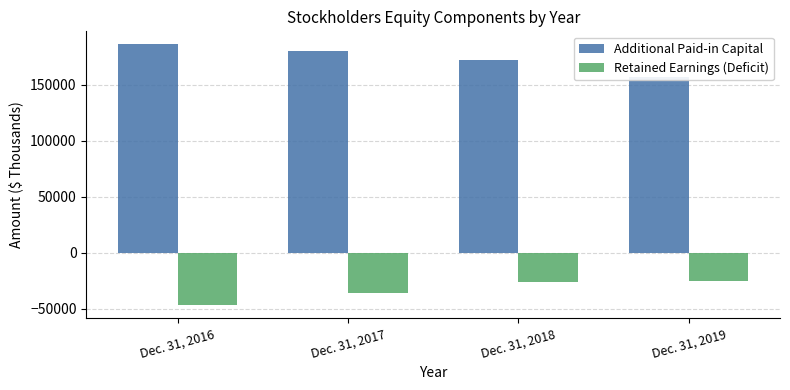

Rank the series by their average value, from lowest to highest.

Retained Earnings (Deficit), Additional Paid-in Capital